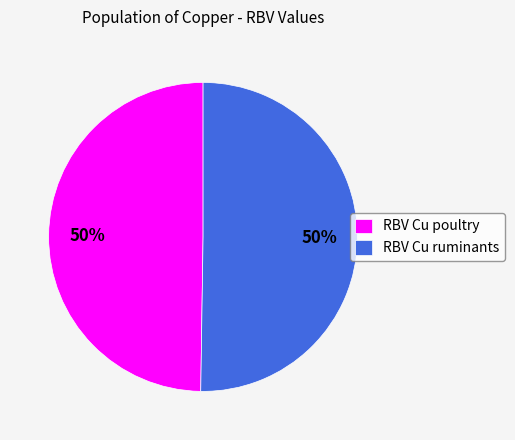

Do RBV Cu ruminants and RBV Cu poultry together represent more than half of the pie?

Yes